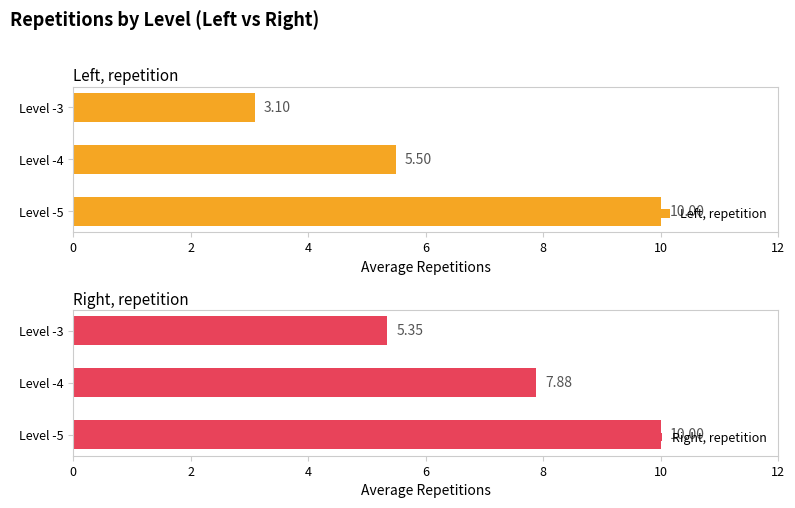

The Right, repetition series shows 7.9 at Level -4. True or false?

True